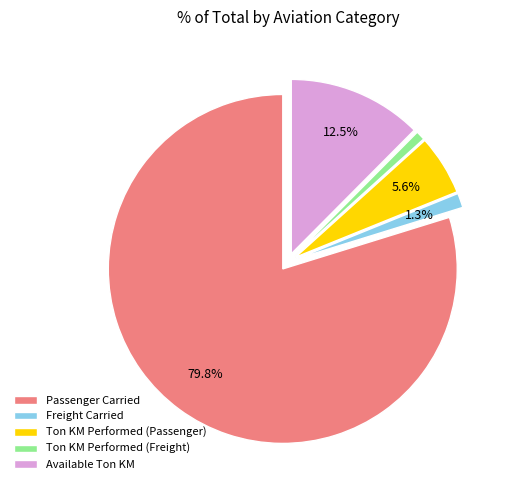

The Available Ton KM slice represents 5% of the pie. True or false?

False